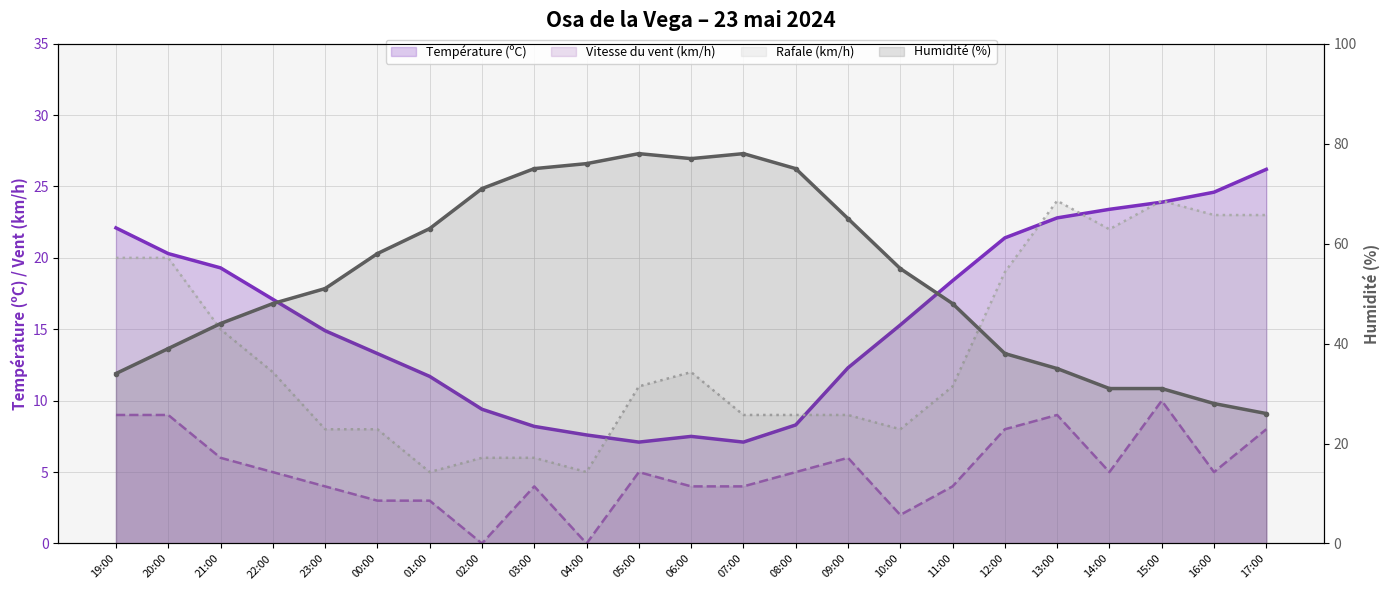

What is the highest value of the Vitesse du vent (km/h) series?

10.0